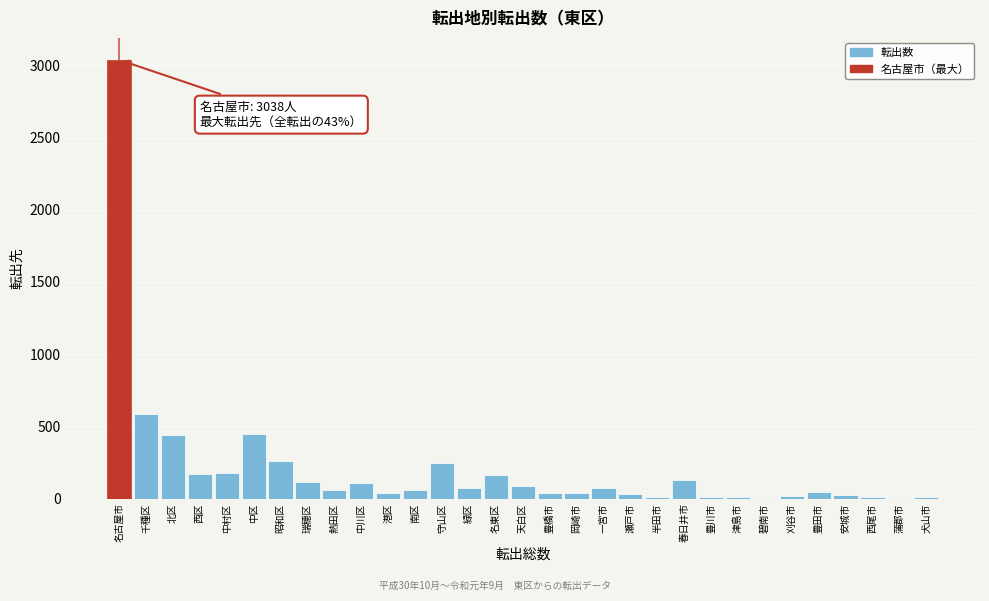

Which has a higher value, 名古屋市 or 昭和区?

名古屋市